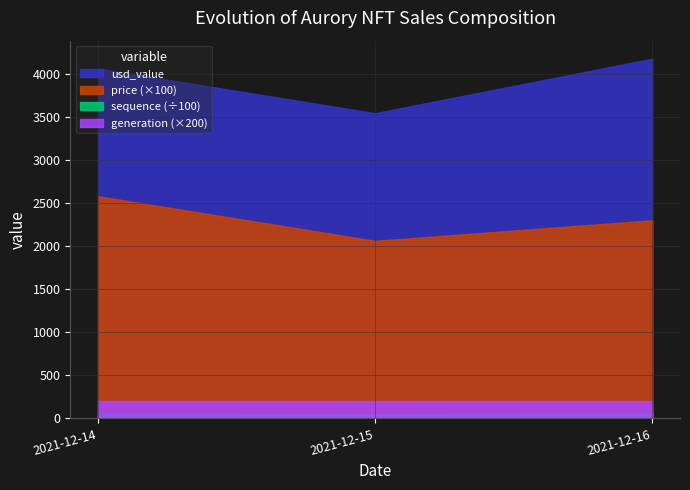

What is the spread (max minus min) of values at 2021-12-15?

3494.7